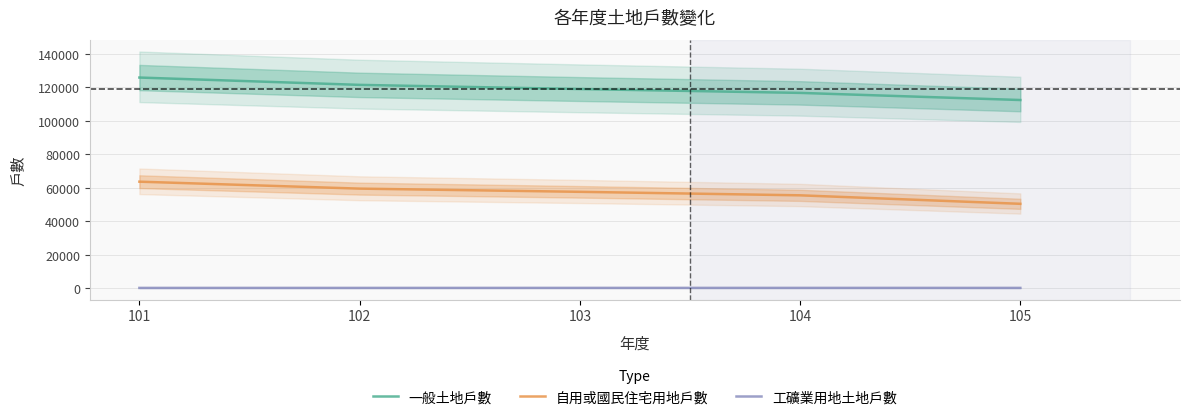

Is it true that 工礦業用地土地戶數 equals 251 at 101?

True